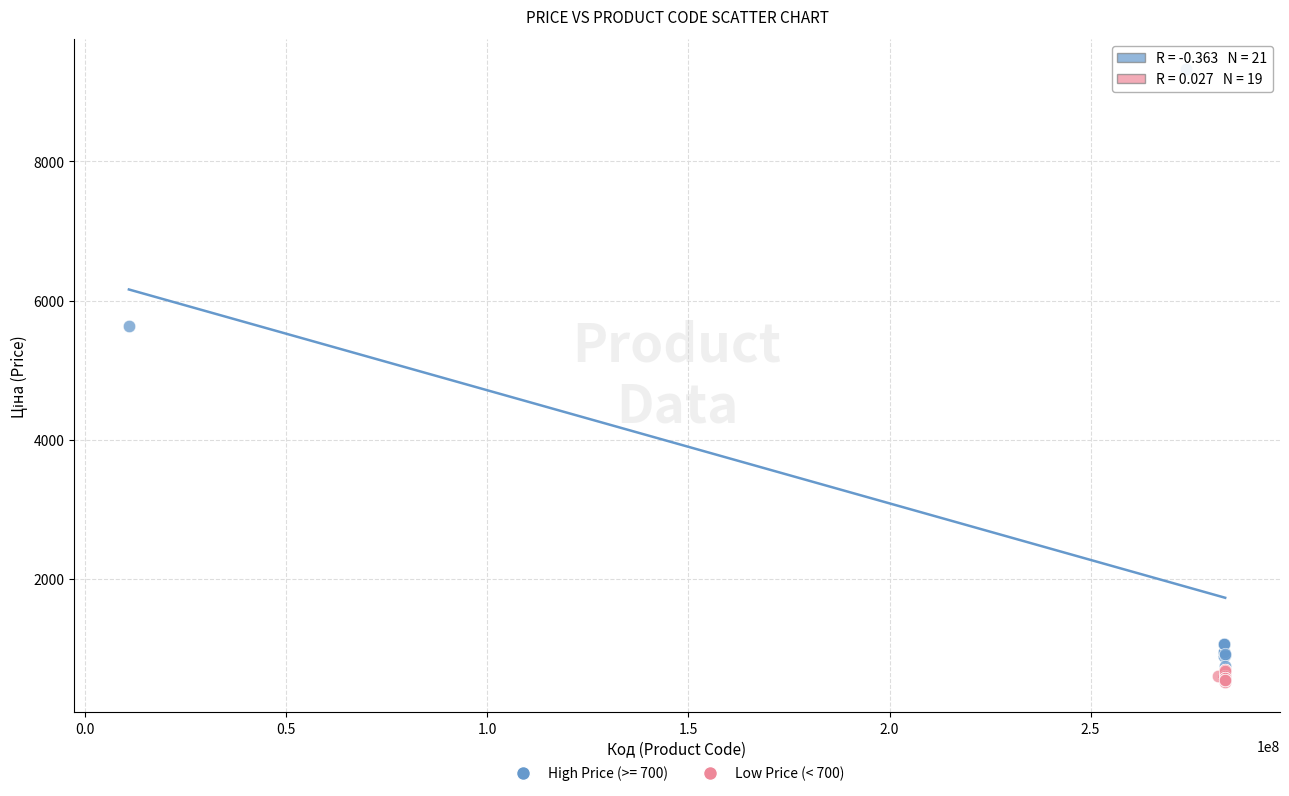

Which series has the largest Y range (max minus min)?

High Price (>= 700)